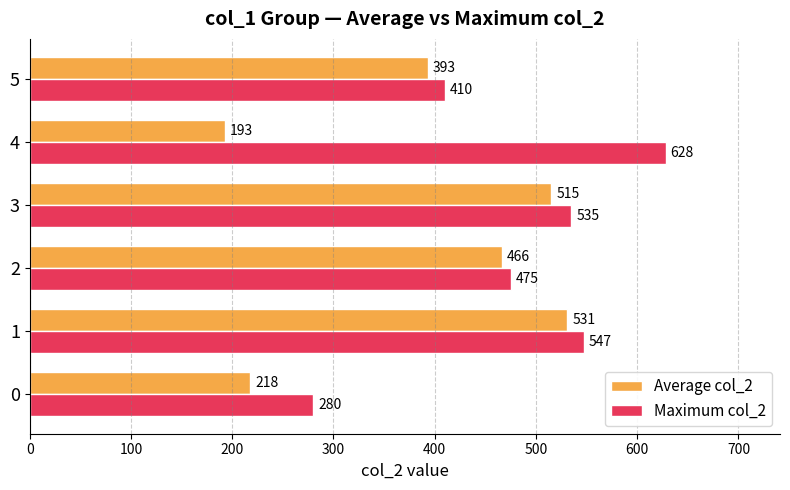

The value of Maximum col_2 at 1 is 547. True or false?

True